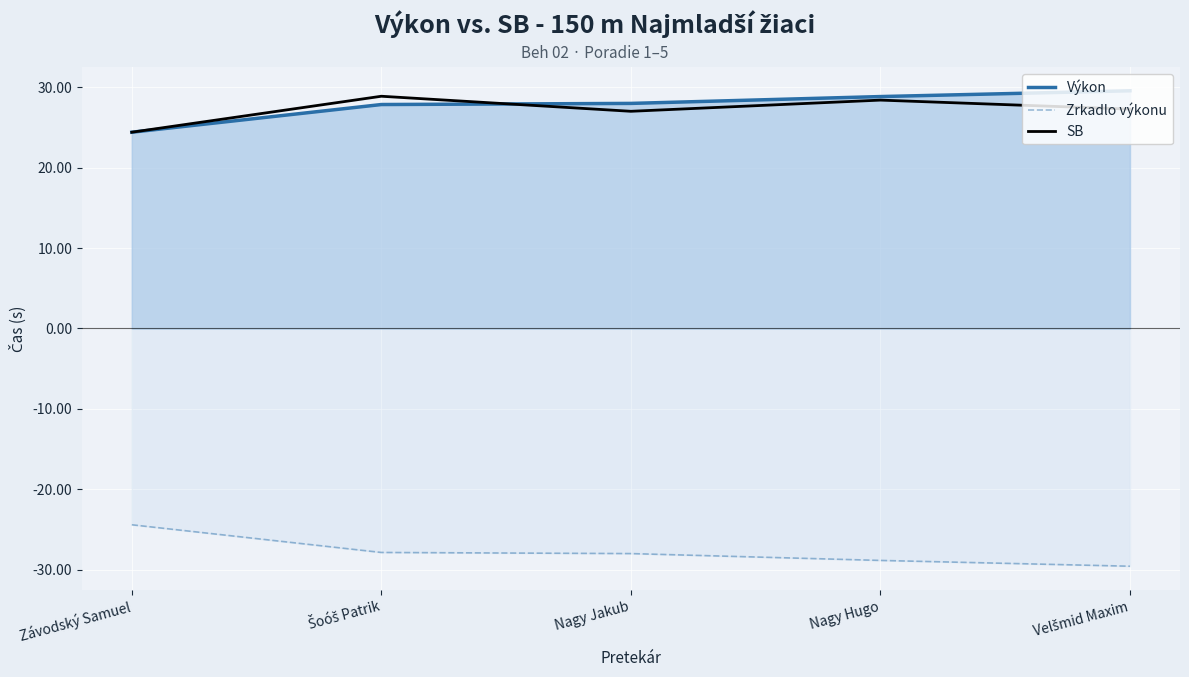

What is the difference between the second highest and second lowest values in the Výkon series?

1.0